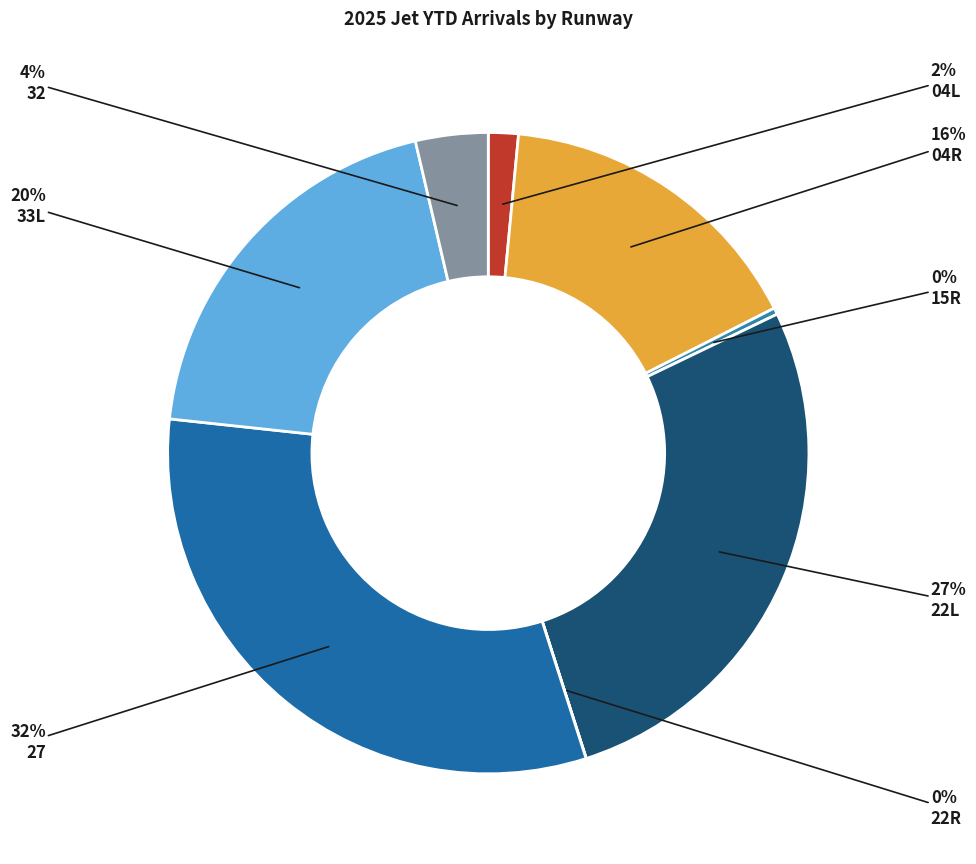

To the nearest percent, what is the difference between the largest and smallest slice percentages?

32%